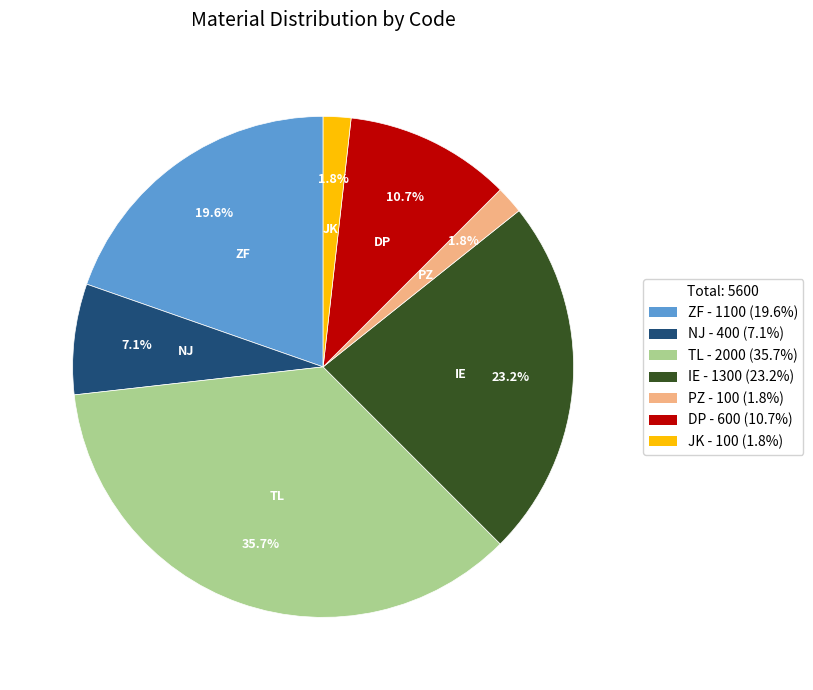

Is it true that PZ is 2% of the pie?

True